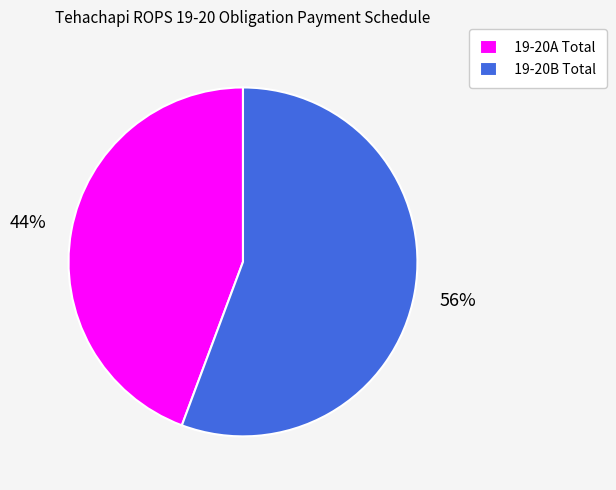

What percentage is the 19-20B Total slice, to the nearest percent?

56%